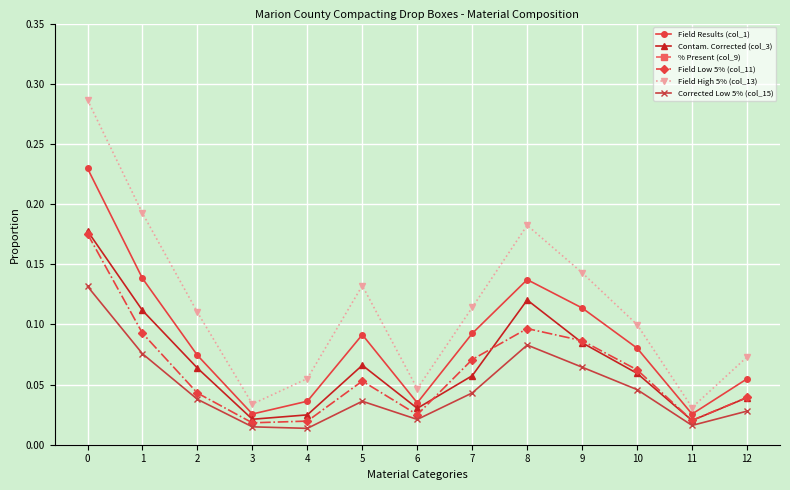

True or false: % Present (col_9) and Field Low 5% (col_11) intersect in this chart.

False